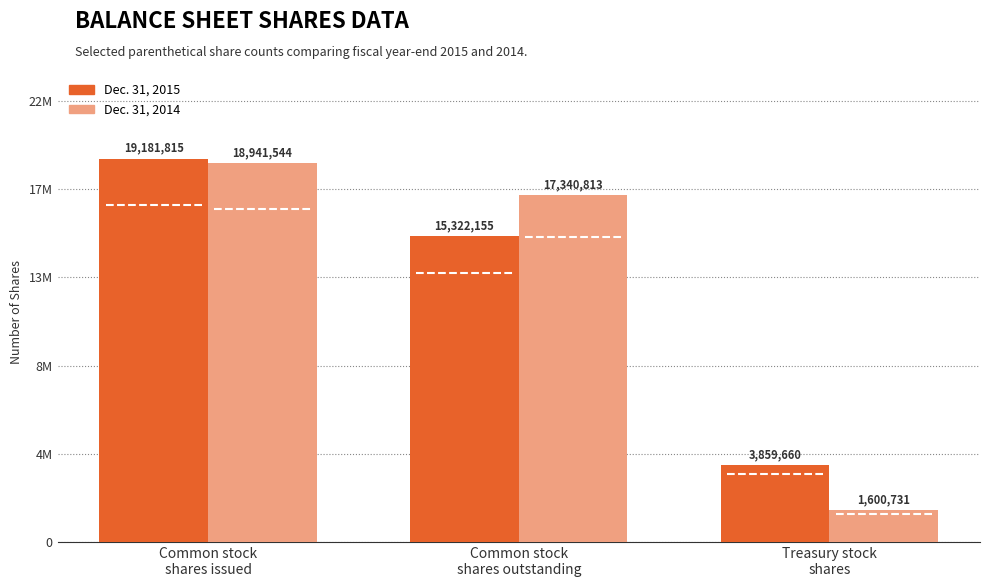

Reading left to right, what are all the values shown in this chart?

Dec. 31, 2015: Common stock
shares issued=19181815	Common stock
shares outstanding=15322155	Treasury stock
shares=3859660
Dec. 31, 2014: Common stock
shares issued=18941544	Common stock
shares outstanding=17340813	Treasury stock
shares=1600731